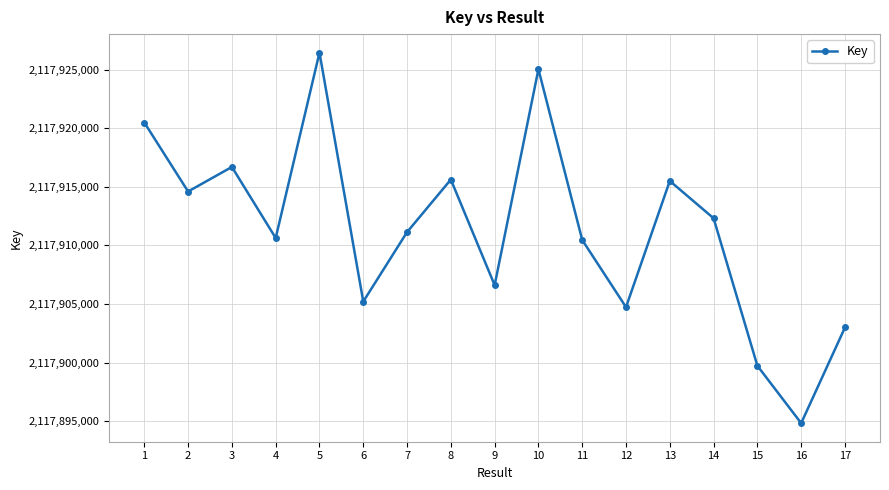

Which has a higher value, 7 or 16?

7